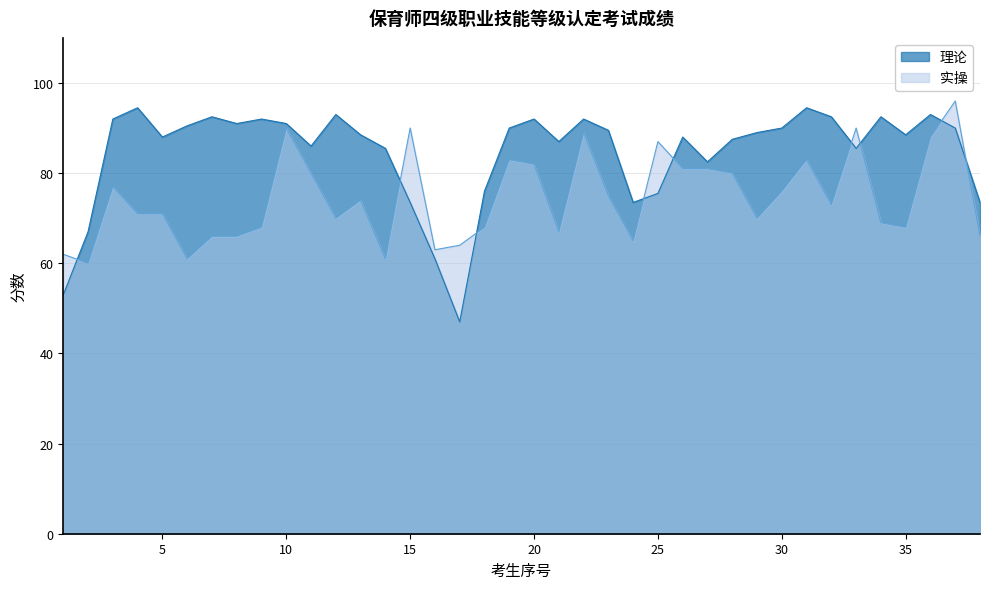

What is the average value of the 实操 series?

74.5